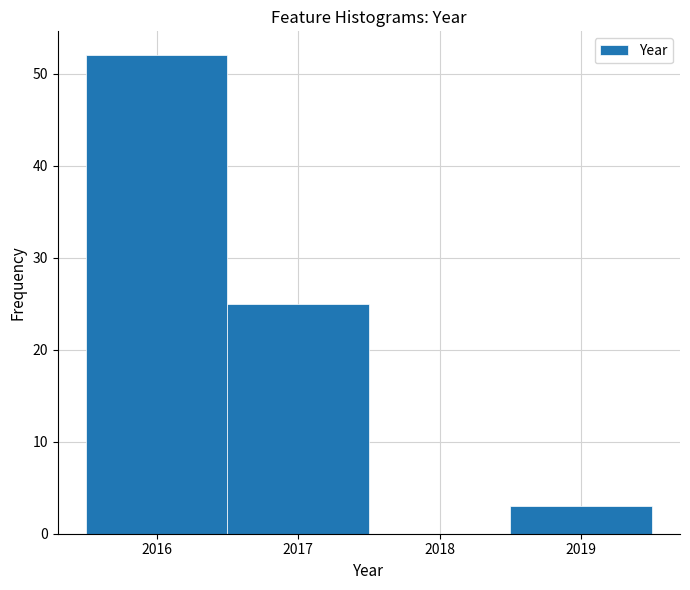

Reading left to right, list every bar in this chart as the range it spans on the x-axis followed by its height. The values are not printed on the chart, so give them approximately, as read against the axis.

2015.5 to 2016.5: 52
2016.5 to 2017.5: 25
2017.5 to 2018.5: 0
2018.5 to 2019.5: 3